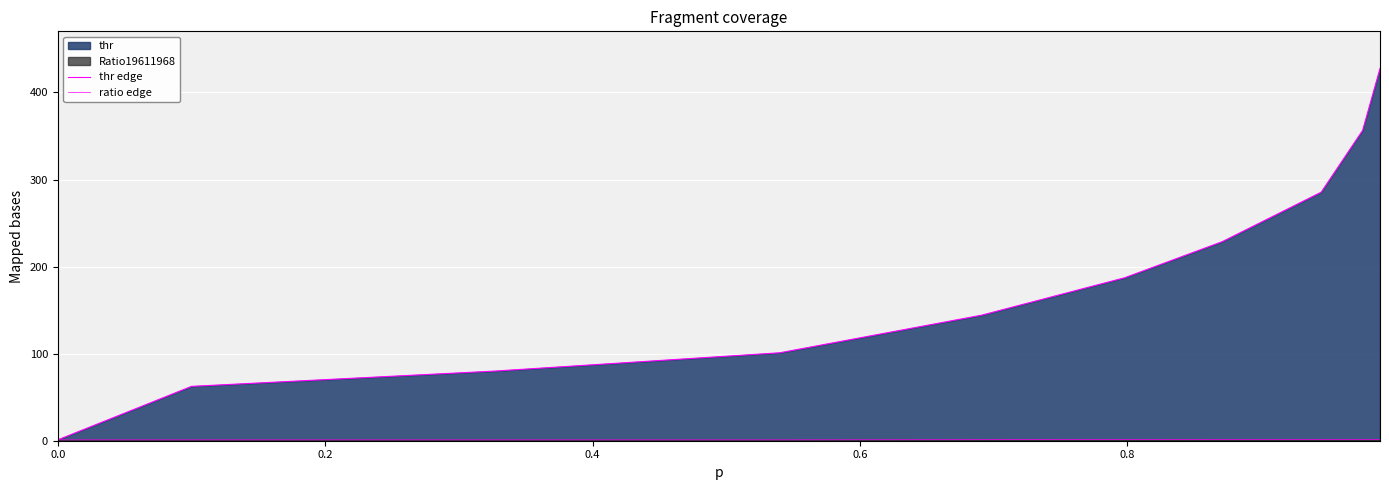

True or false: thr edge and ratio edge intersect in this chart.

False